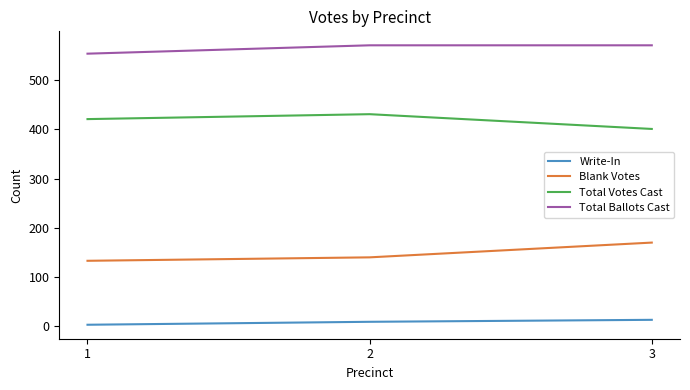

Does the chart have visible grid lines?

No